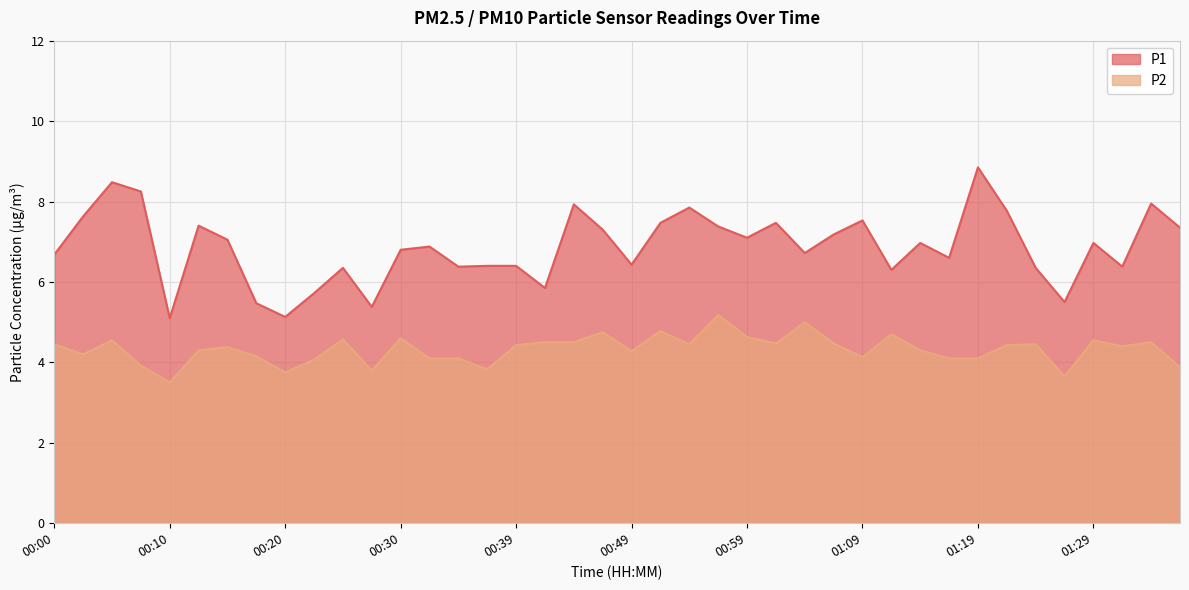

Rank the series at 01:11 from highest to lowest value.

P1, P2